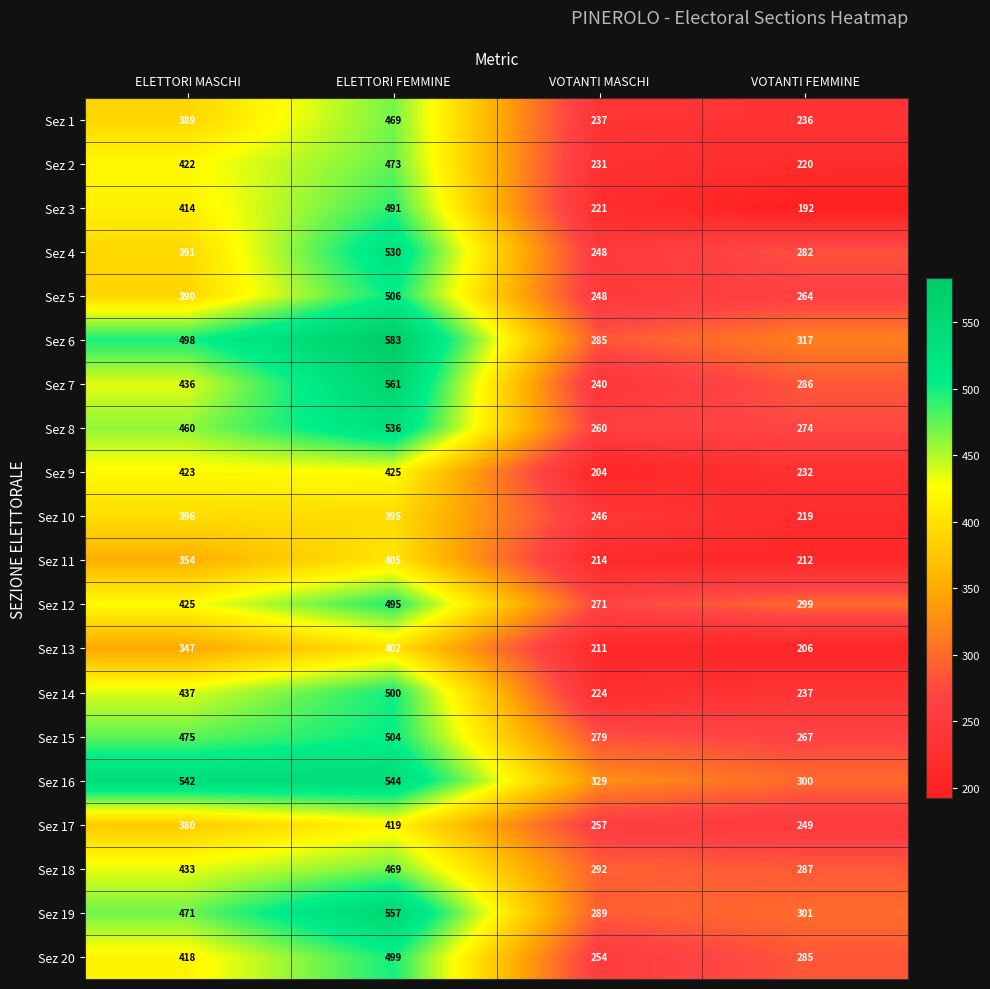

Which category has the highest value across all series?

ELETTORI FEMMINE